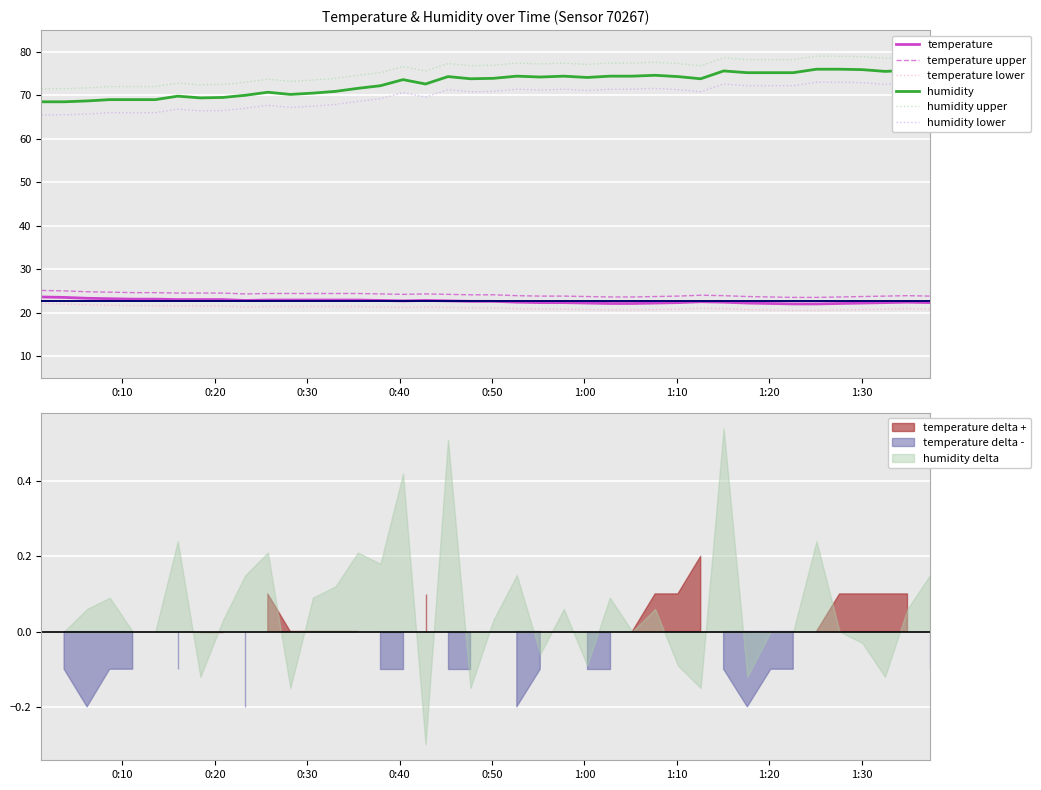

True or false: temperature and temperature lower cross at least once.

False